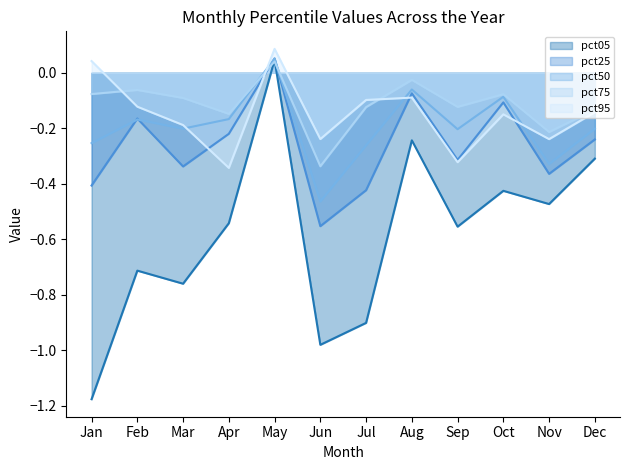

Which series has the largest total across all categories?

pct75